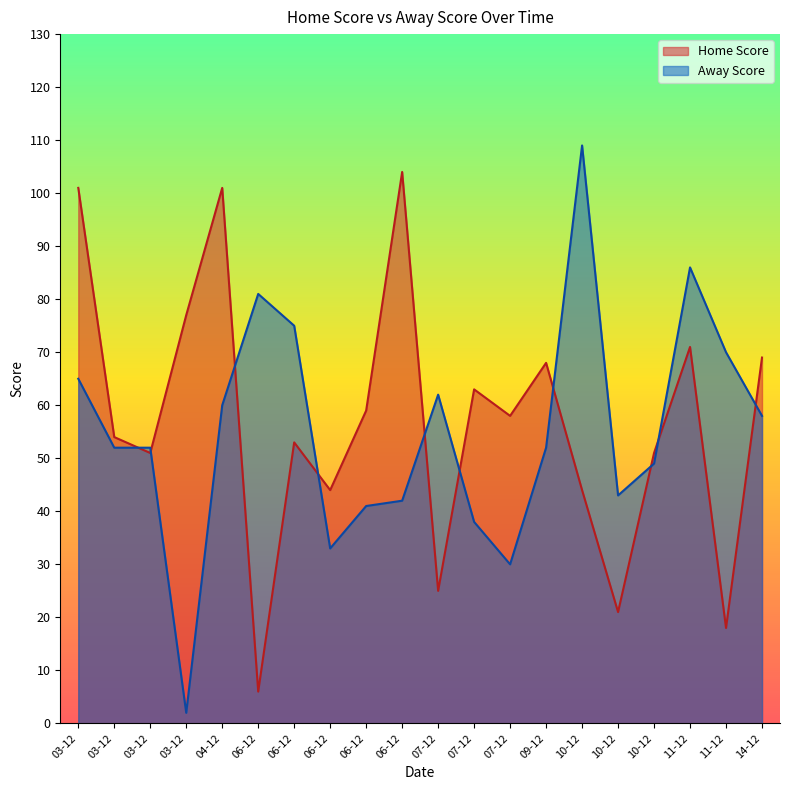

Rank the series by their maximum value, from highest to lowest.

Away Score, Home Score